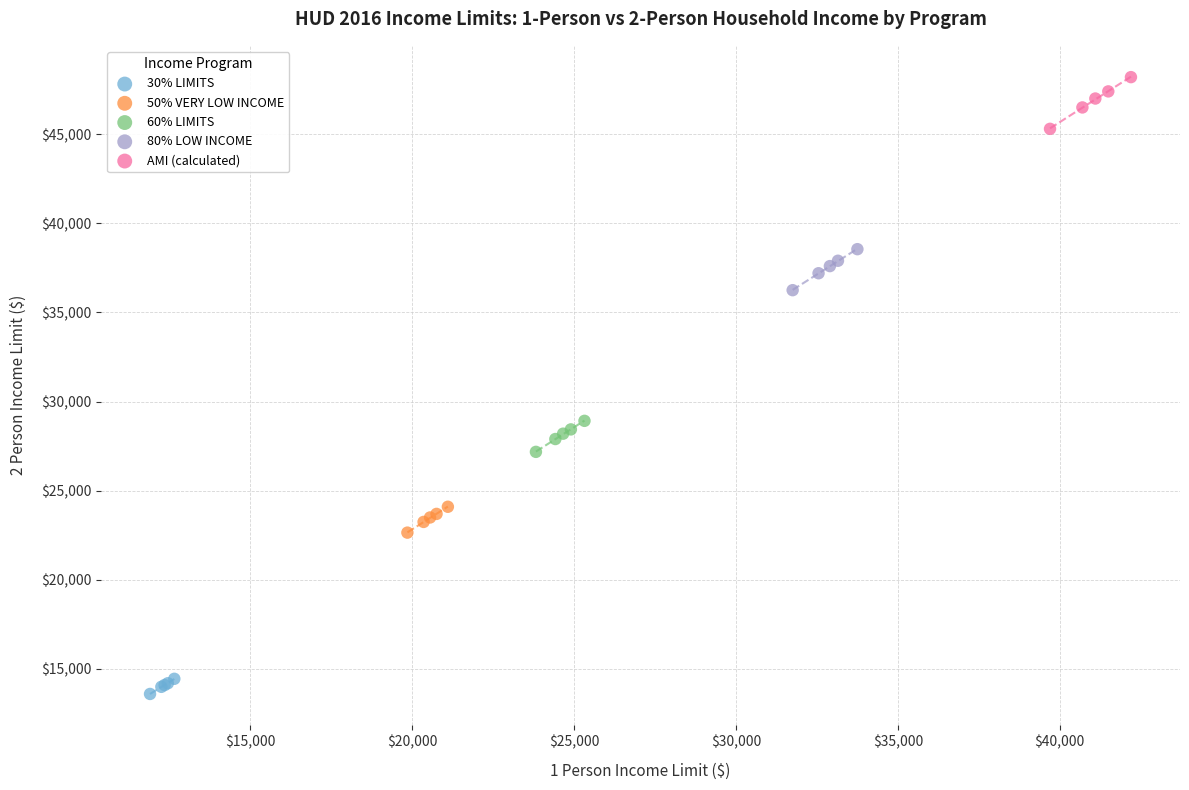

Which series contains the lowest Y value?

30% LIMITS